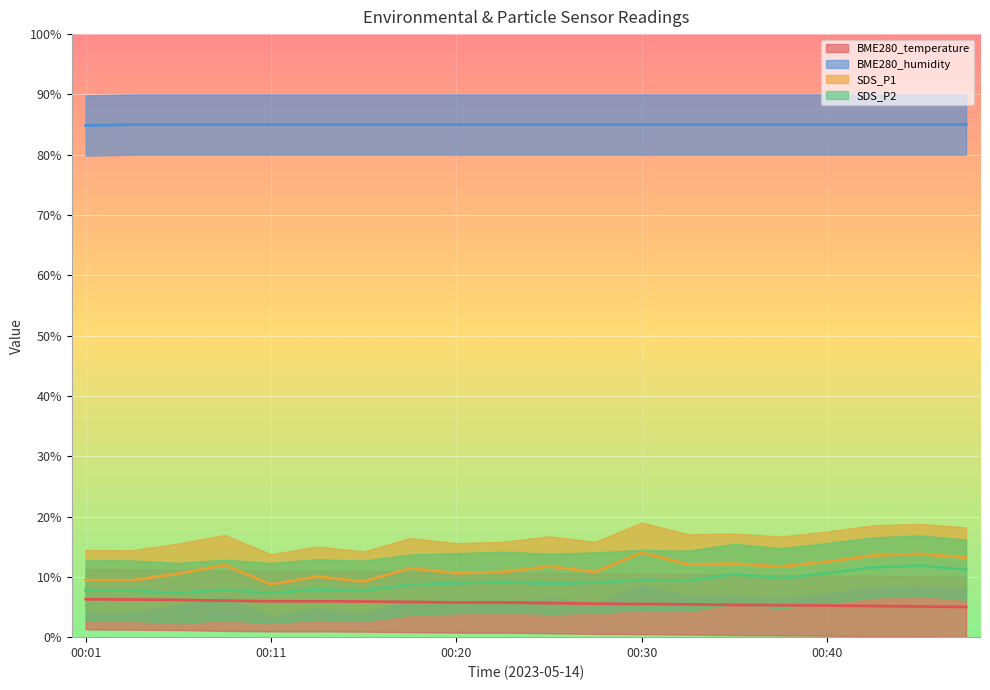

Reading left to right, what are all the values shown in this chart?

BME280_temperature: 6.3	6.2	6.2	6.0	6.0	6.0	5.9	5.8	5.7	5.7	5.6	5.5	5.5	5.4	5.4	5.3	5.2	5.2	5.1	5.0
BME280_humidity: 84.8	85.0	85.0	85.0	85.0	85.0	85.0	85.0	85.0	85.0	85.0	85.0	85.0	85.0	85.0	85.0	85.0	85.0	85.0	85.0
SDS_P1: 9.5	9.4	10.5	11.9	8.8	10.0	9.2	11.4	10.6	10.8	11.7	10.8	14.0	12.1	12.2	11.7	12.5	13.6	13.8	13.2
SDS_P2: 7.8	7.7	7.3	7.9	7.3	7.9	7.7	8.7	9.0	9.2	8.8	9.1	9.5	9.3	10.5	9.7	10.6	11.6	11.9	11.2